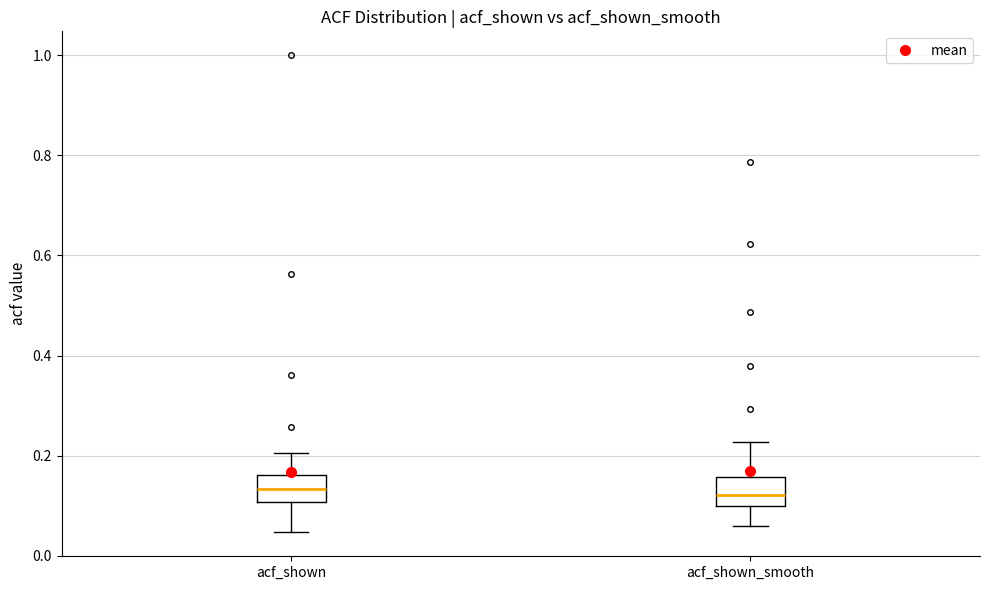

Reading left to right, read every box against the y-axis: the position of its median line, the range the box covers, and the ends of its whiskers. The values are not printed on the chart, so give them approximately, as read against the axis.

acf_shown: median 0.14, box 0.10 to 0.16, whiskers 0.04 to 0.20
acf_shown_smooth: median 0.12, box 0.10 to 0.16, whiskers 0.06 to 0.22